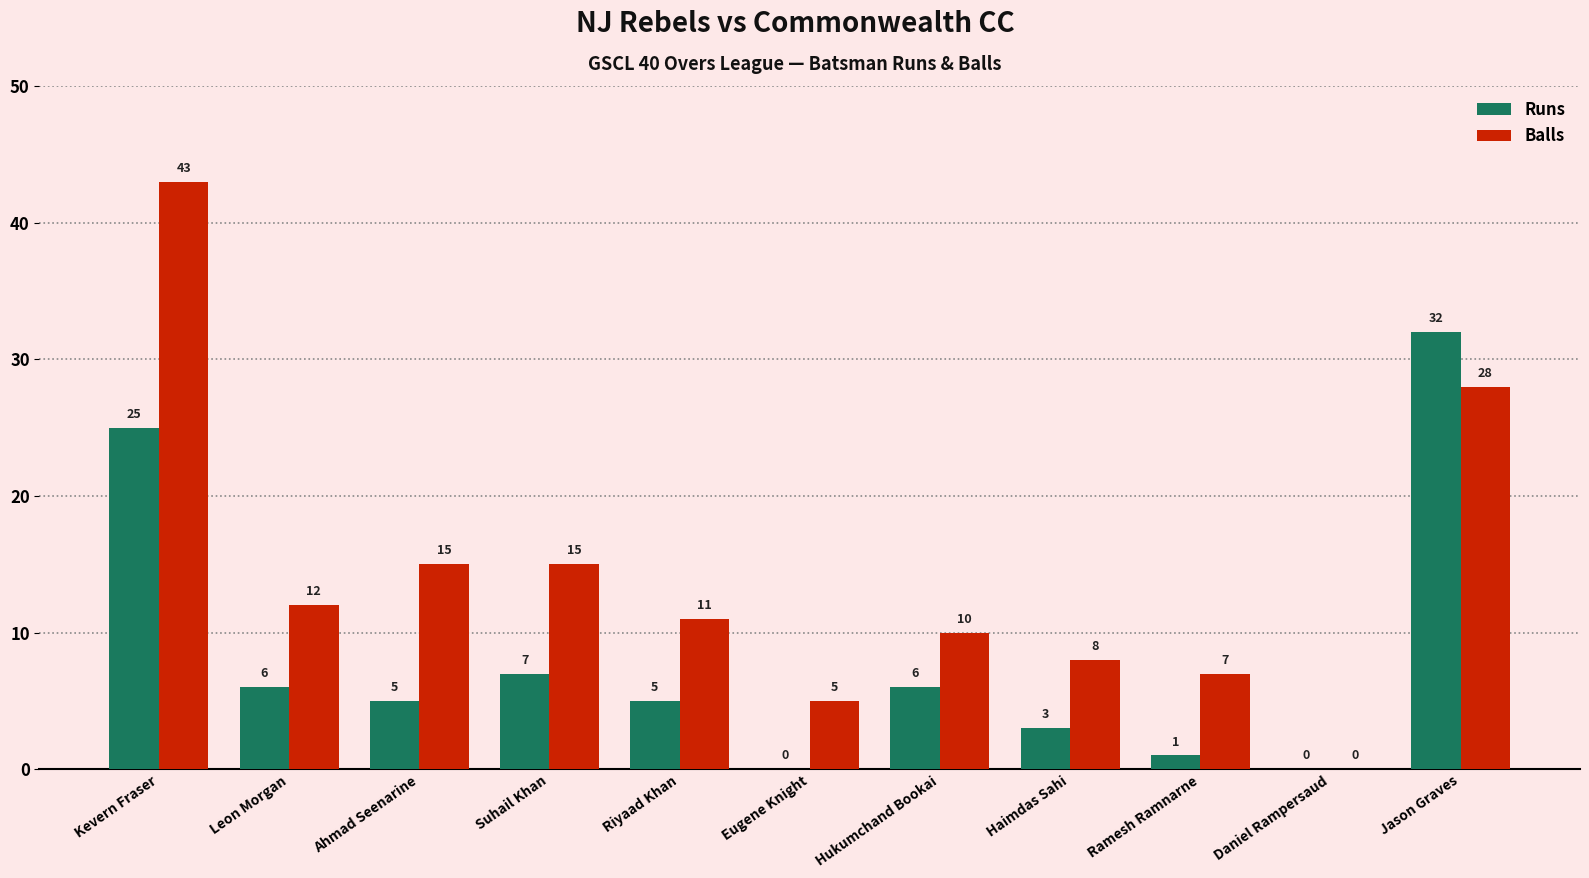

Which category has the highest value across all series?

Kevern Fraser